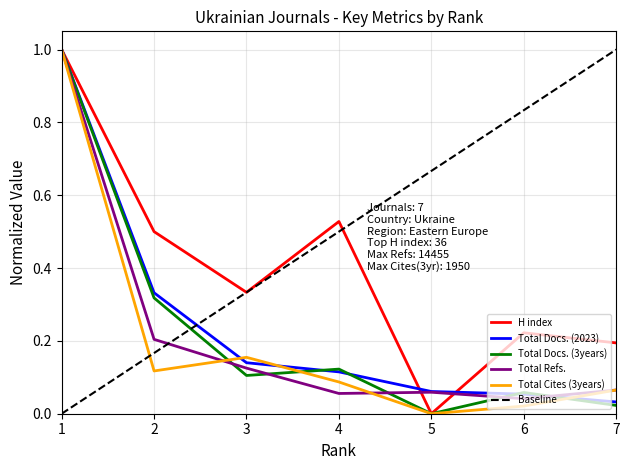

How many lines are shown in the chart?

5